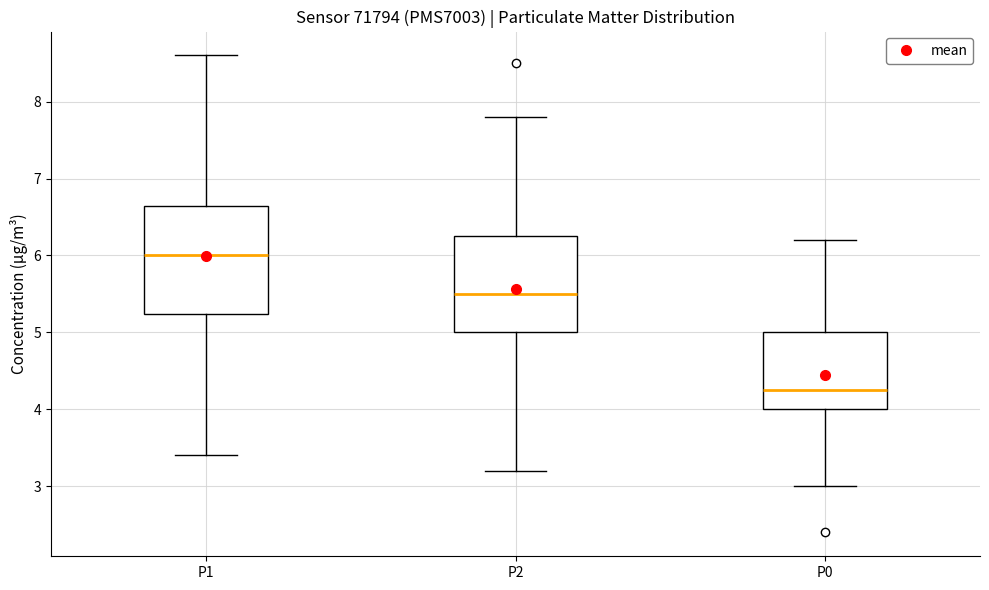

Which box has the lowest median line?

P0